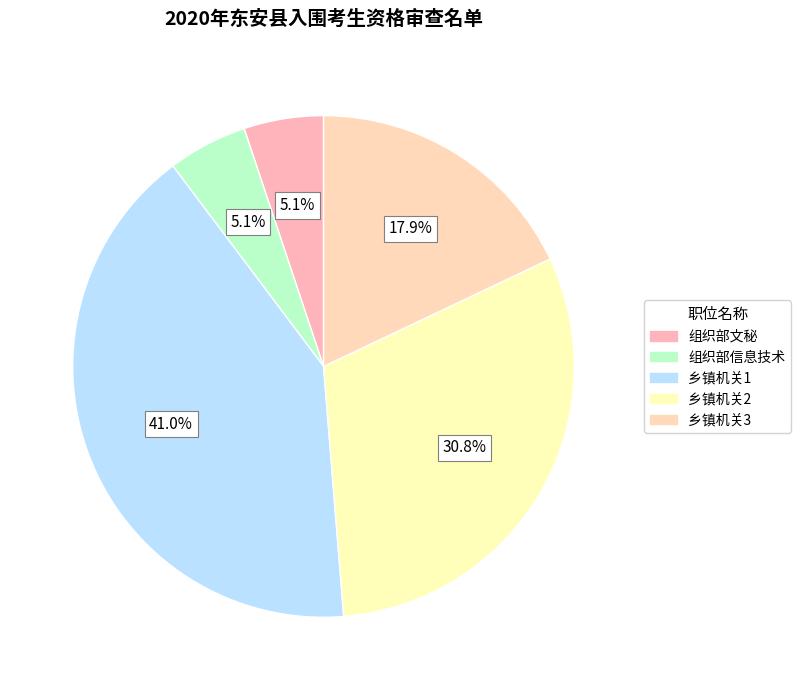

Count the number of slices in the pie.

5